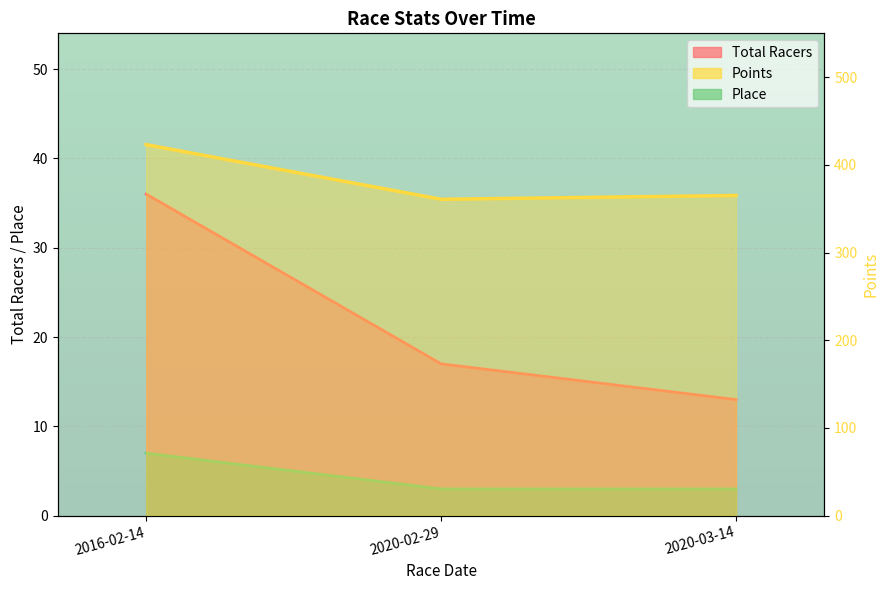

Reading right to left, transcribe all the data shown in this chart.

Total Racers: 2020-03-14=13.0	2020-02-29=17.0	2016-02-14=36.0
Points: 2020-03-14=365.1	2020-02-29=360.8	2016-02-14=423.1
Place: 2020-03-14=3.0	2020-02-29=3.0	2016-02-14=7.0